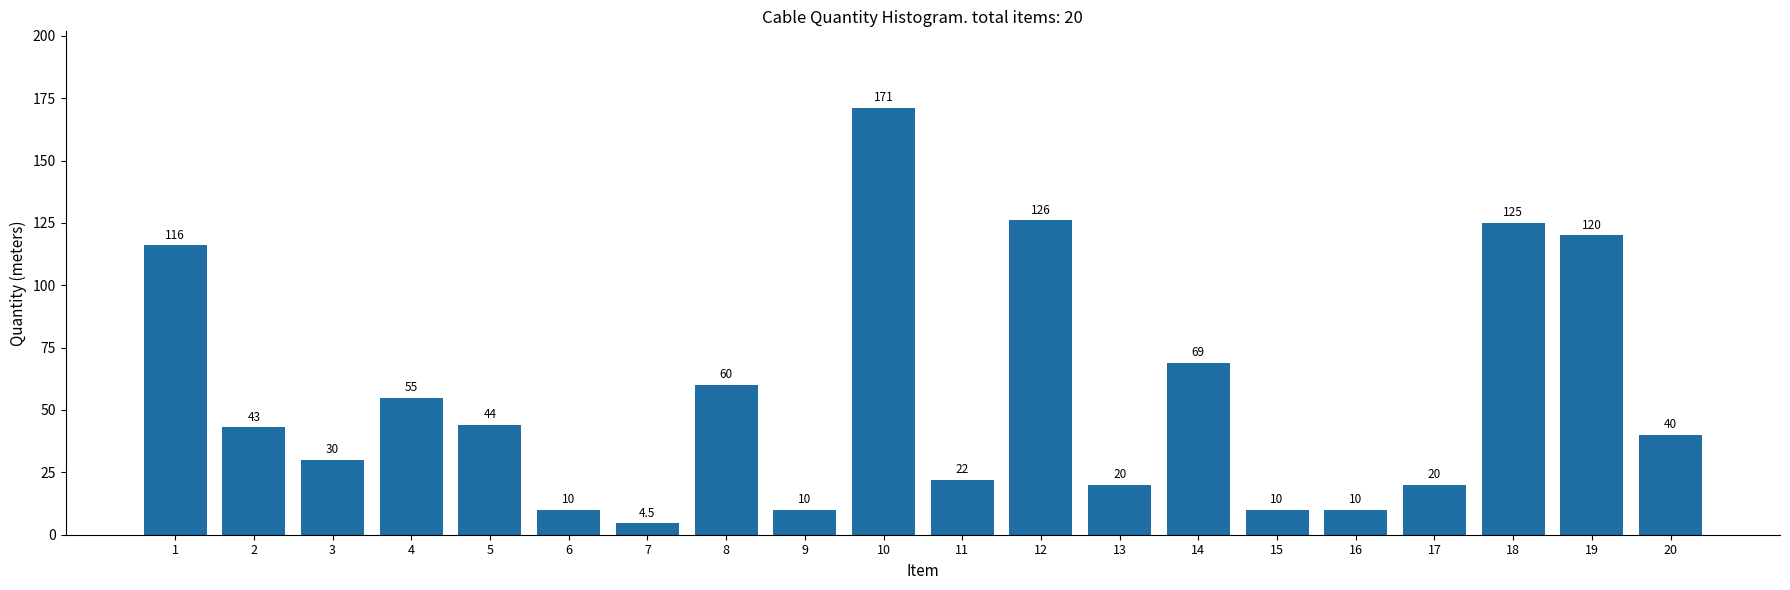

Reading left to right, extract all data points from this chart.

1=116.0	2=43.0	3=30.0	4=55.0	5=44.0	6=10.0	7=4.5	8=60.0	9=10.0	10=171.0	11=22.0	12=126.0	13=20.0	14=69.0	15=10.0	16=10.0	17=20.0	18=125.0	19=120.0	20=40.0